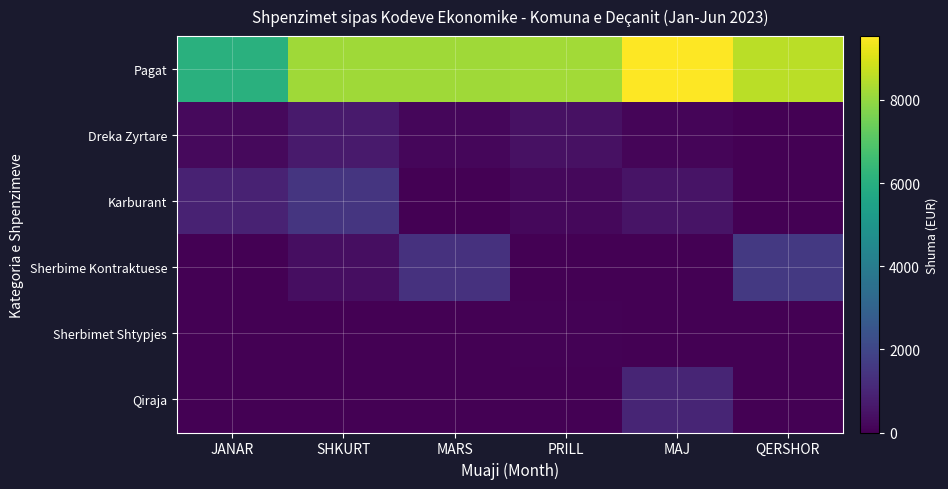

Between JANAR and MAJ, which is larger?

MAJ